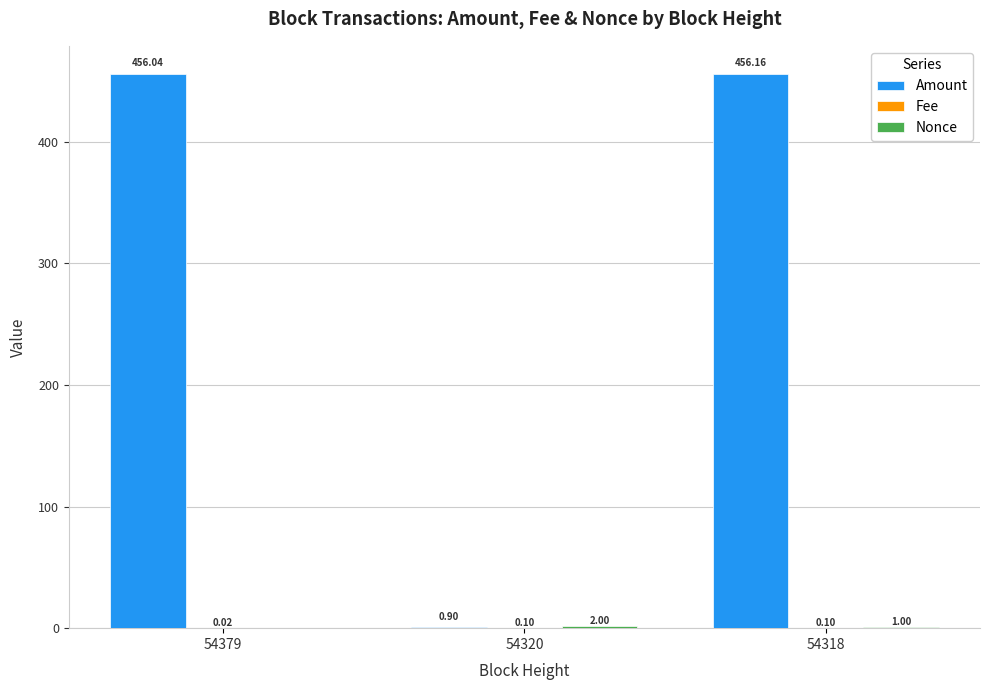

What is the sum of the Amount values at 54318 and 54379?

912.2